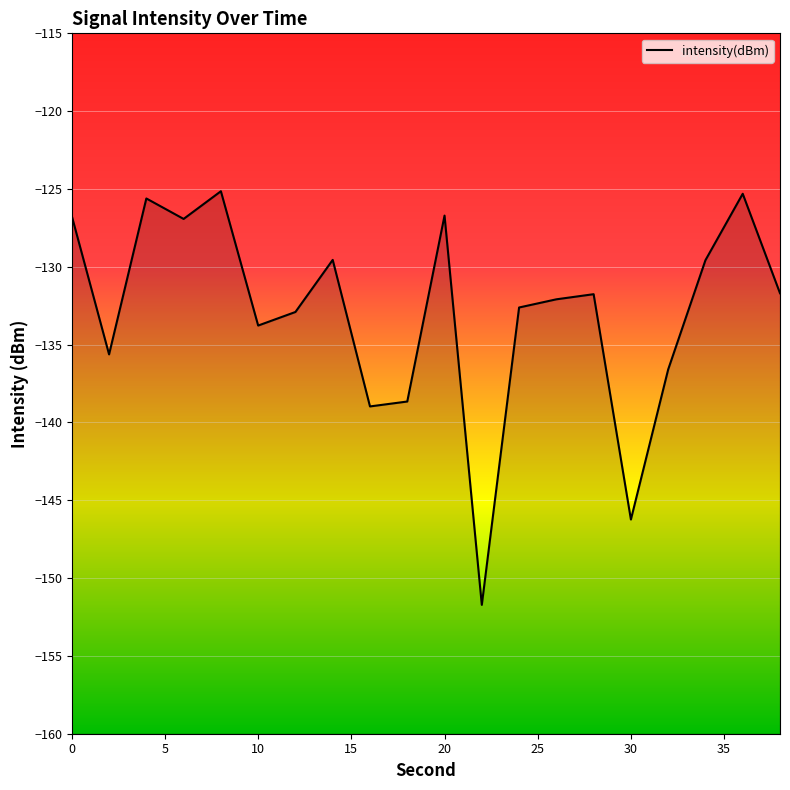

The chart shows a value of -133.8 at 10. True or false?

True